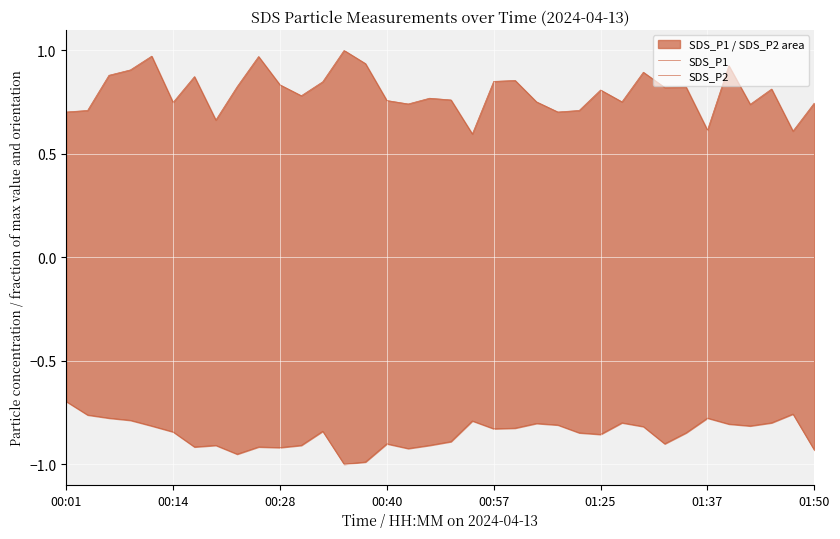

The SDS_P1 series shows 1.2 at 11. True or false?

False